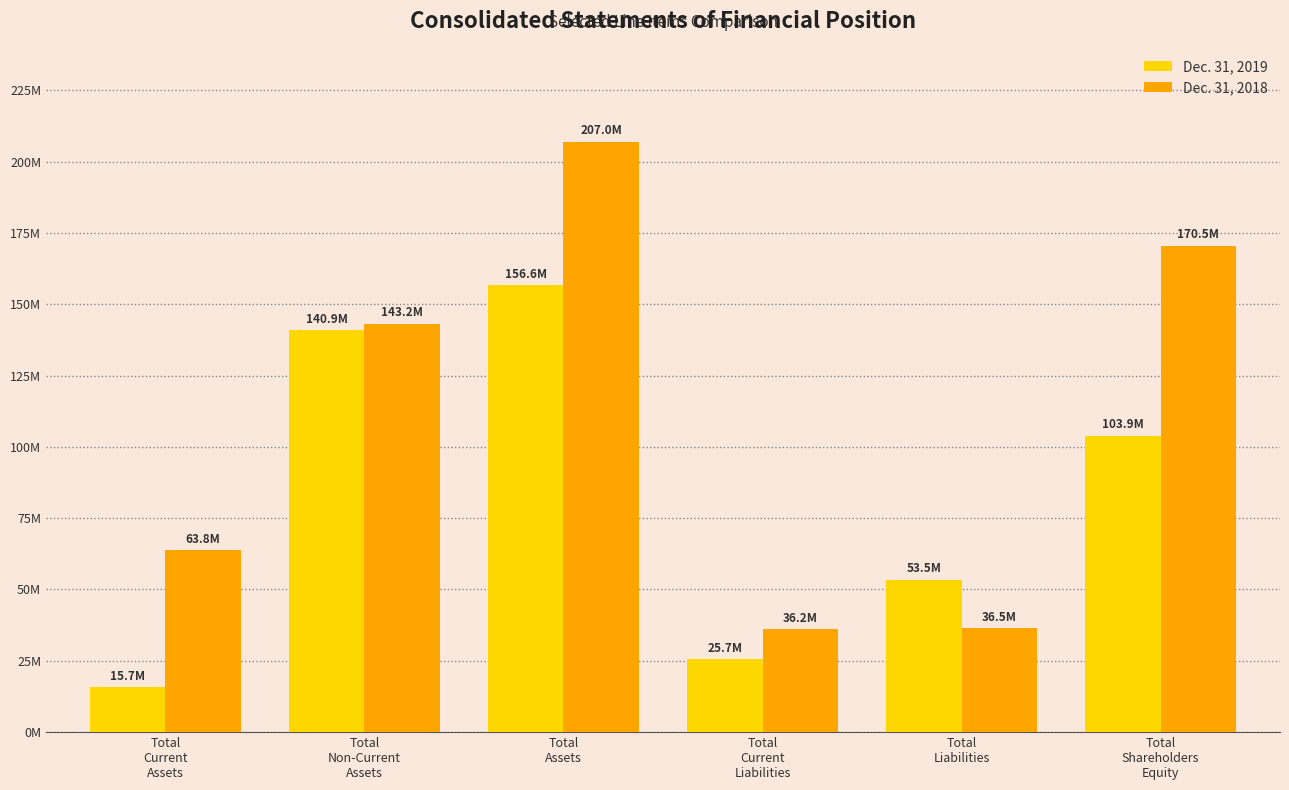

What is the highest value of the Dec. 31, 2019 series?

156620654